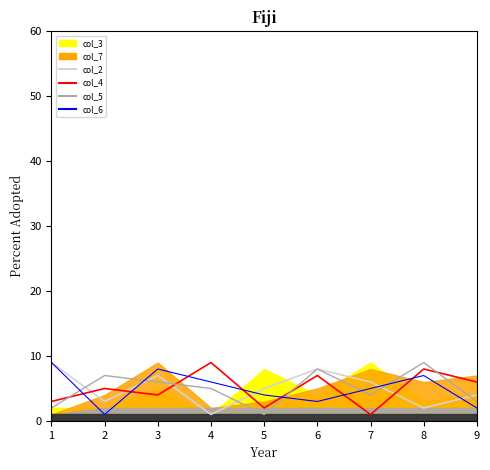

Where is col_6 nearest to the value 5?

7